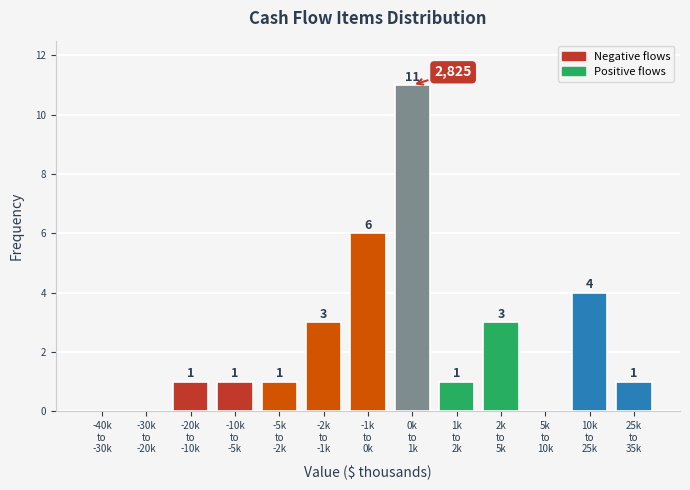

What is the sum of all values?

32